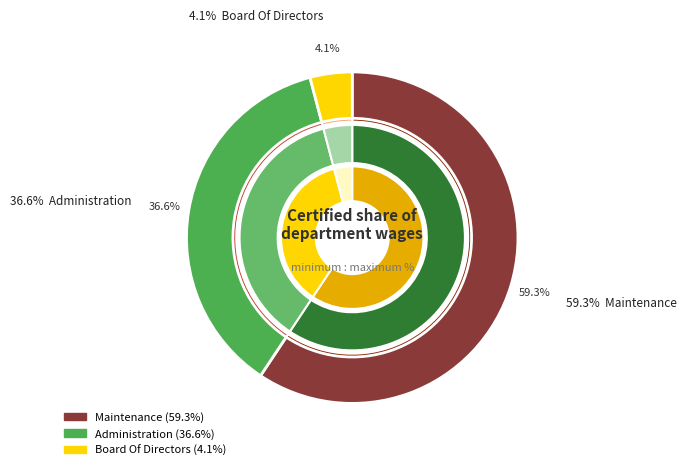

How much of the chart is everything except Administration?

63.4%